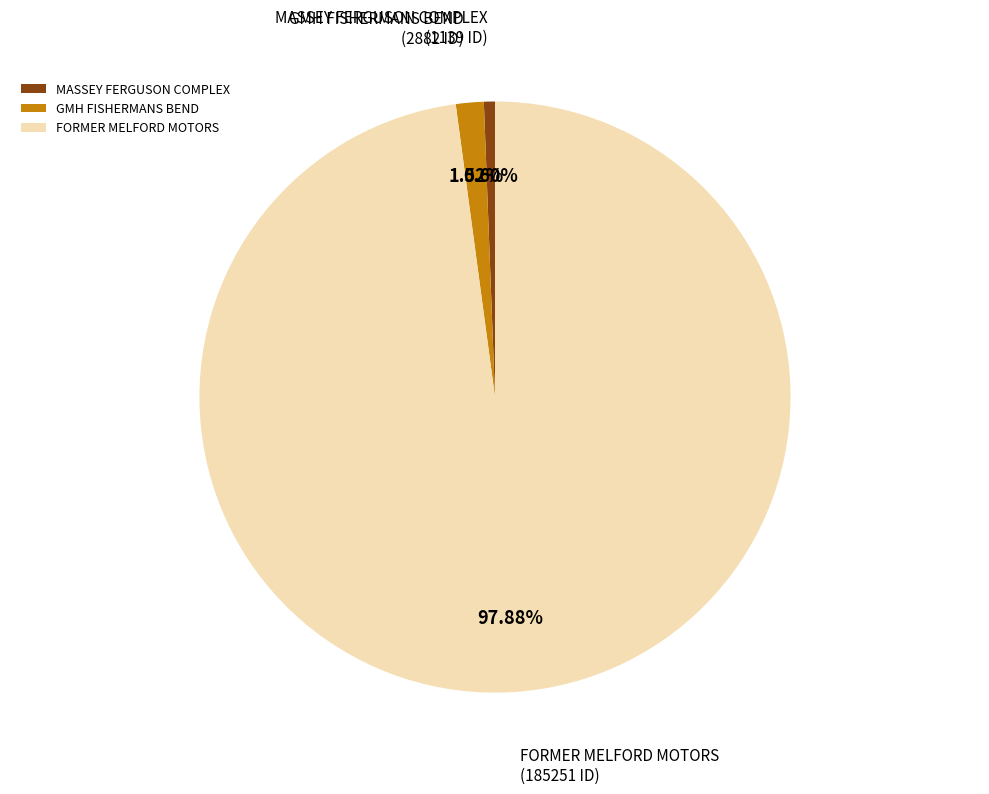

How much of the chart is everything except MASSEY FERGUSON COMPLEX?

99.4%